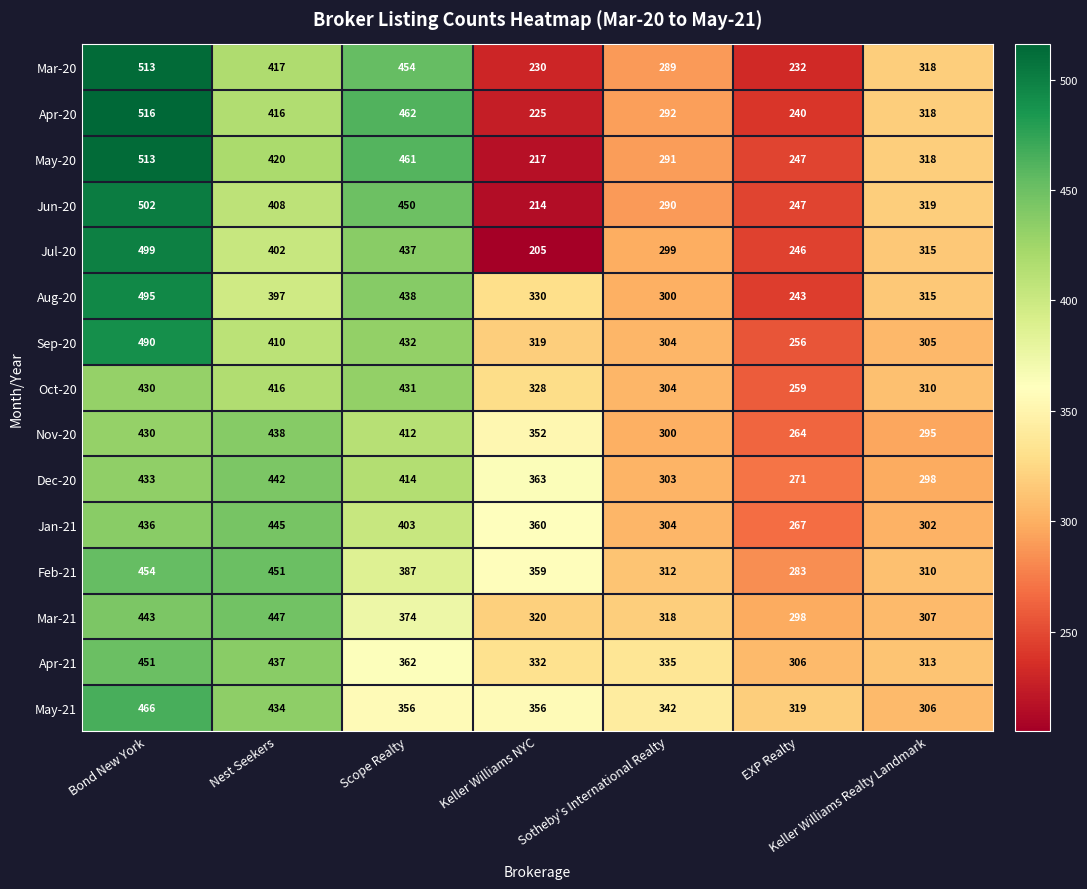

True or false: Dec-20 has a value of 414 at Scope Realty.

True